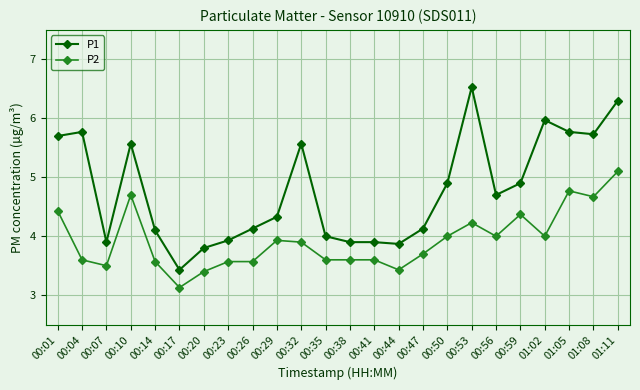

At which category does P1 reach its first local valley?

00:07